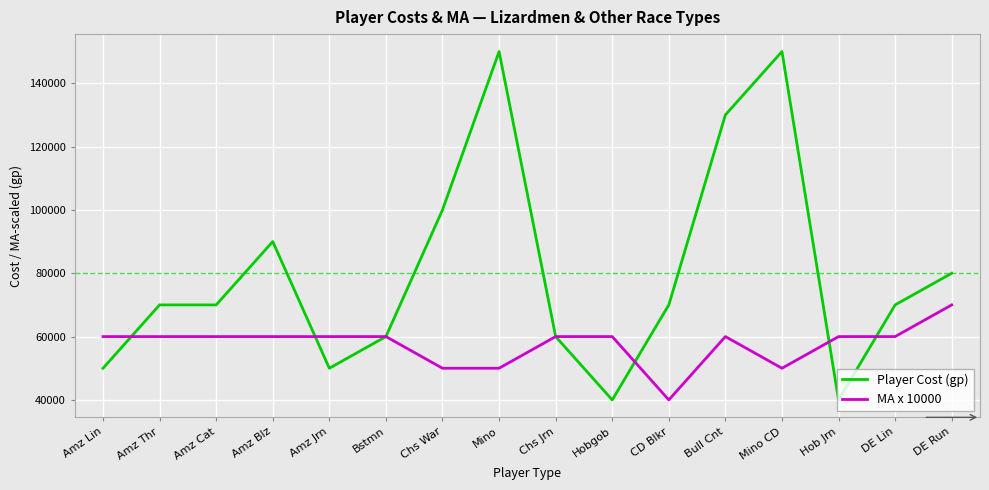

Between which two adjacent categories do MA x 10000 and Player Cost (gp) first intersect?

Amz Lin and Amz Thr